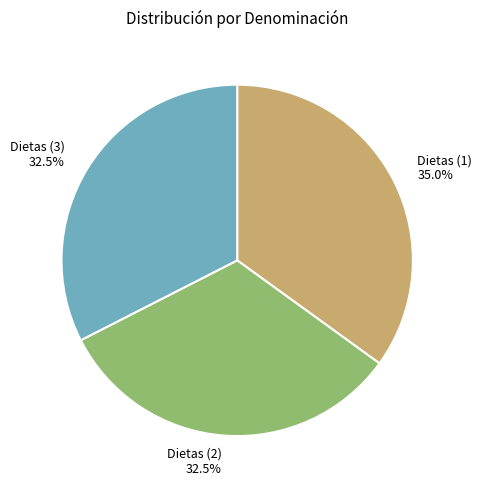

To the nearest percent, what is the combined percentage of Dietas (3) and Dietas (2)?

65%